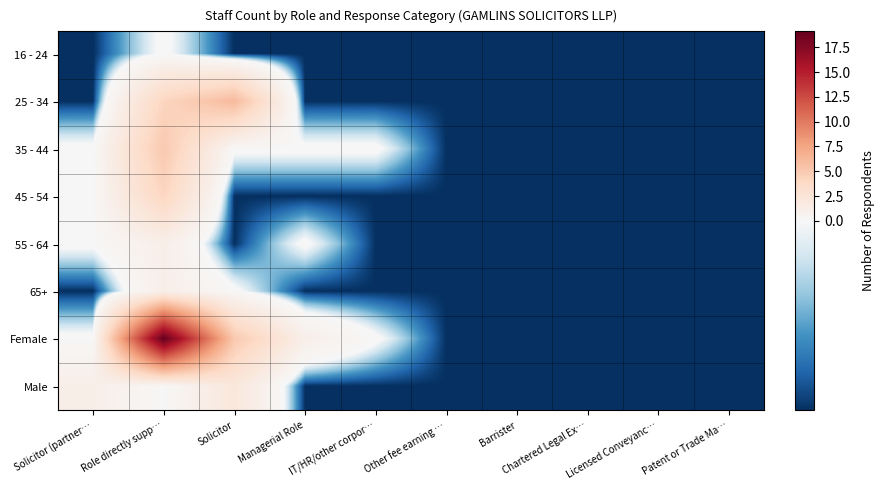

What is the minimum value shown in the chart?

-0.9